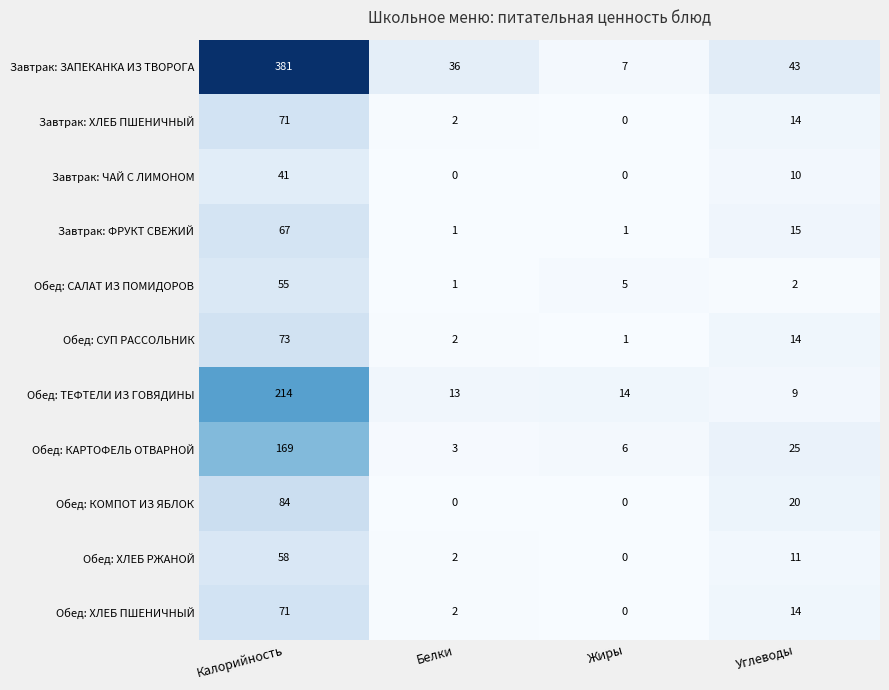

At how many categories does at least one series exceed 191?

1